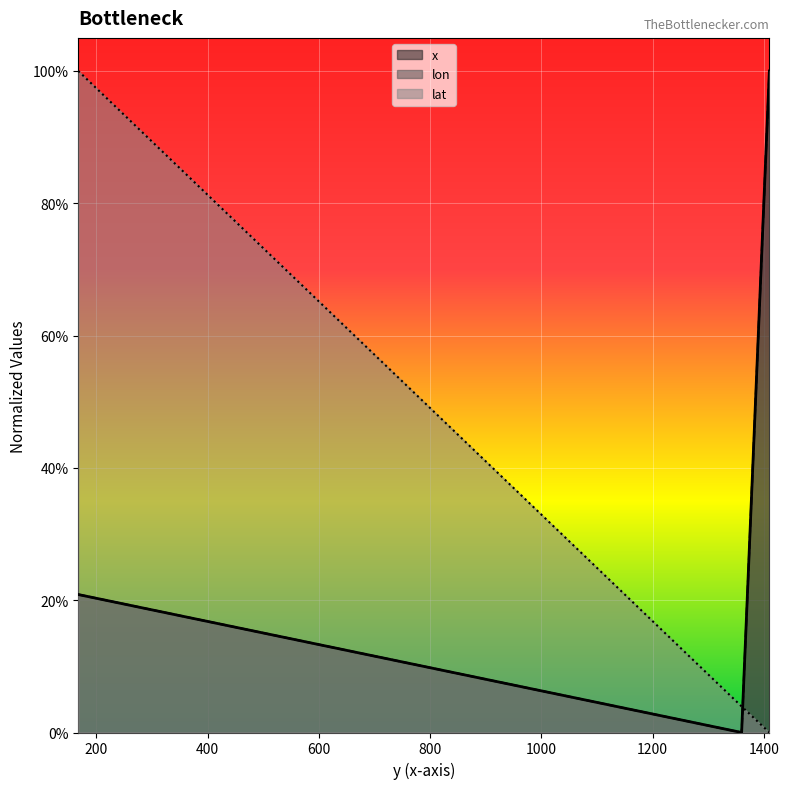

What is the label of the 3rd point from the left?

1409.623809523928